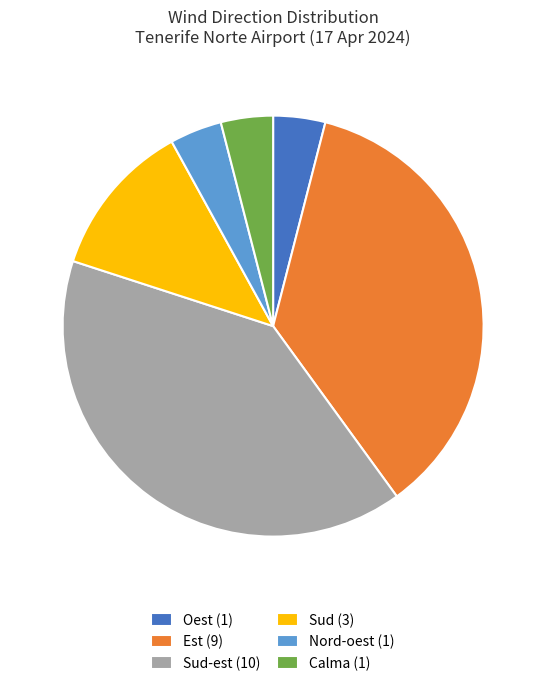

Which slice is the largest?

Sud-est (10)